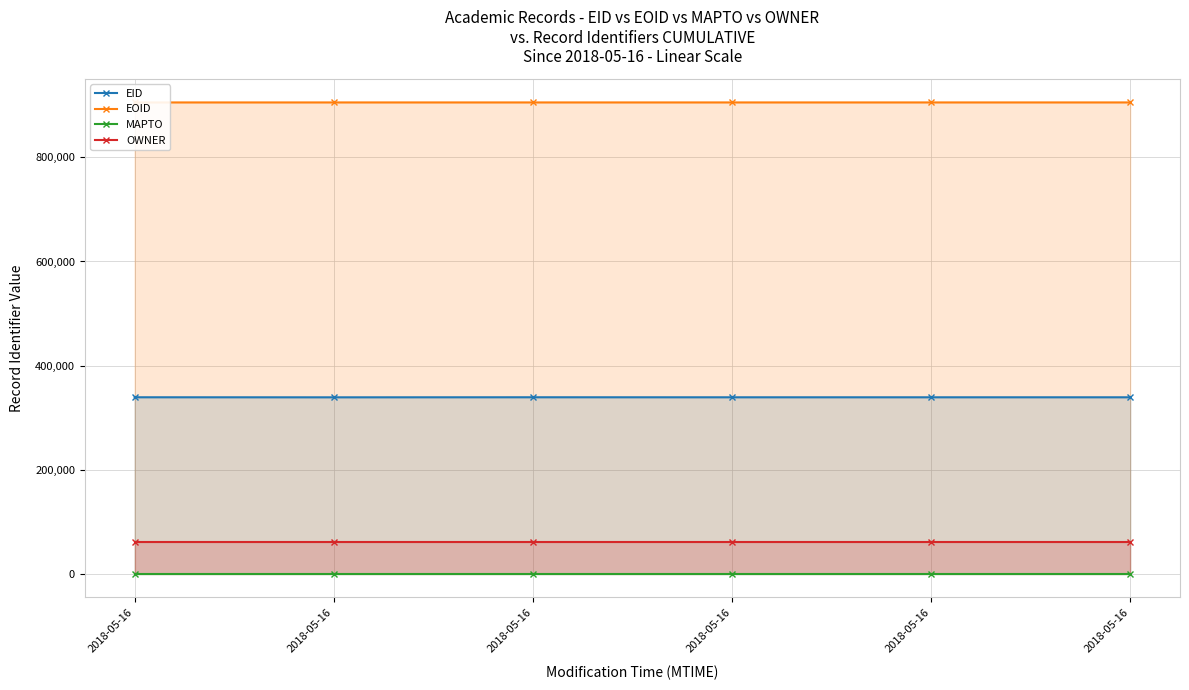

What is the difference between the highest and lowest values at 2018-05-16?

905662